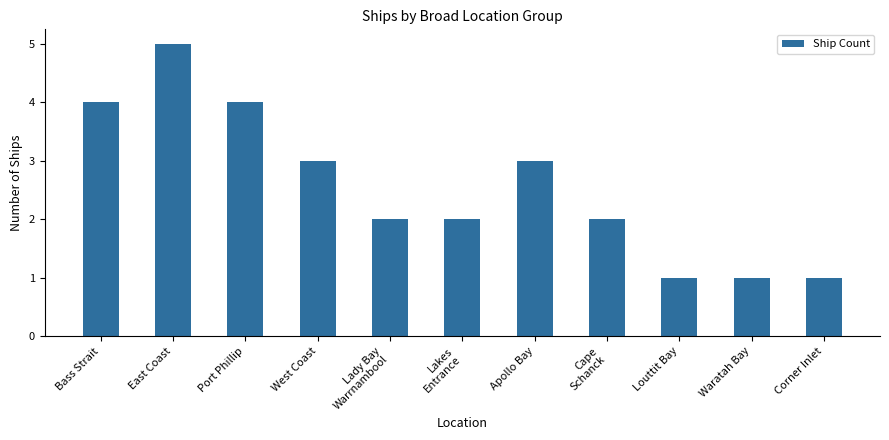

What is the average value?

3